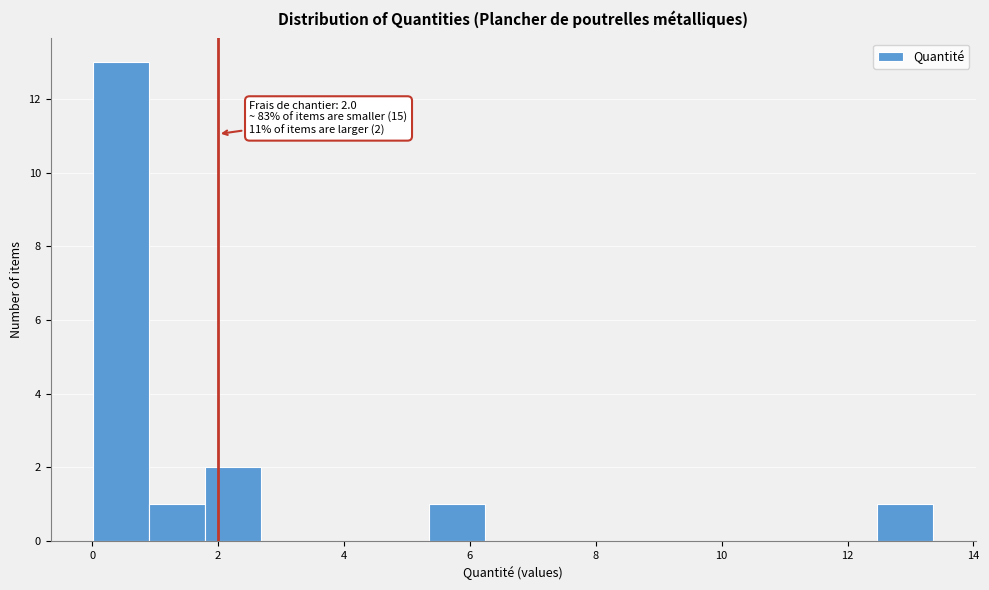

Over which range of the x-axis is the bar tallest?

0.0 to 1.0